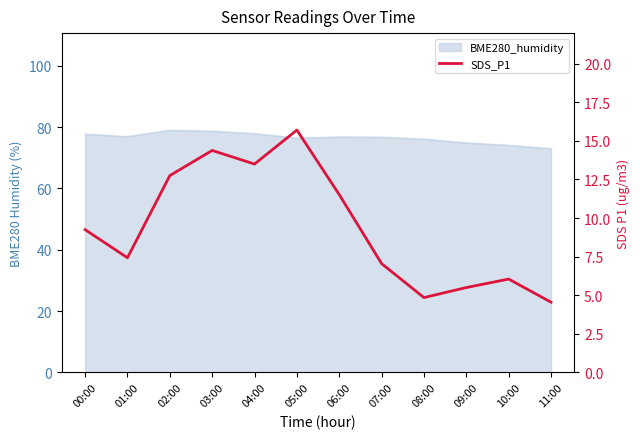

How many lines are shown in the chart?

1